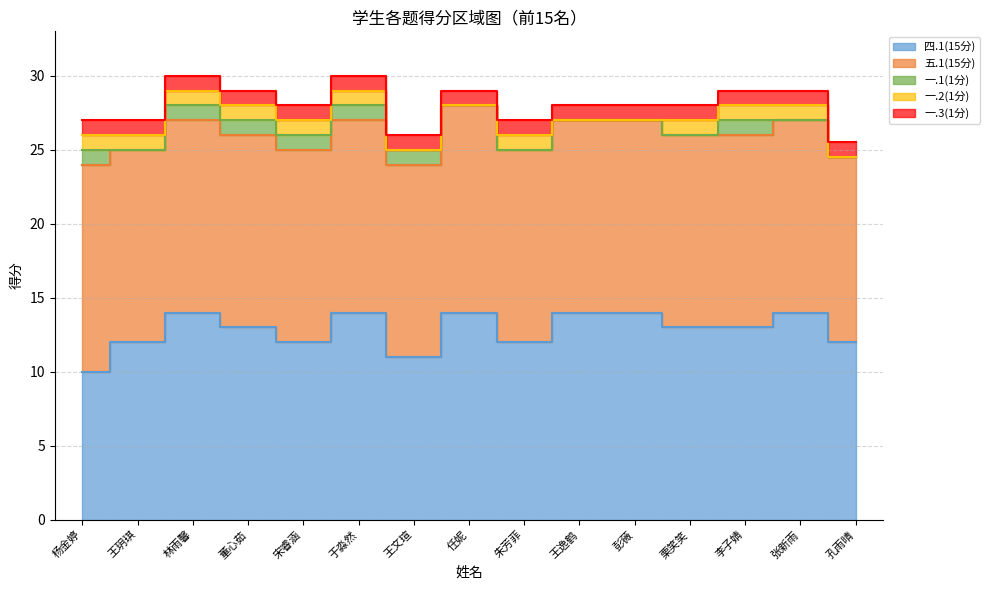

The 一.1(1分) series shows -0.5 at 朱芳菲. True or false?

False